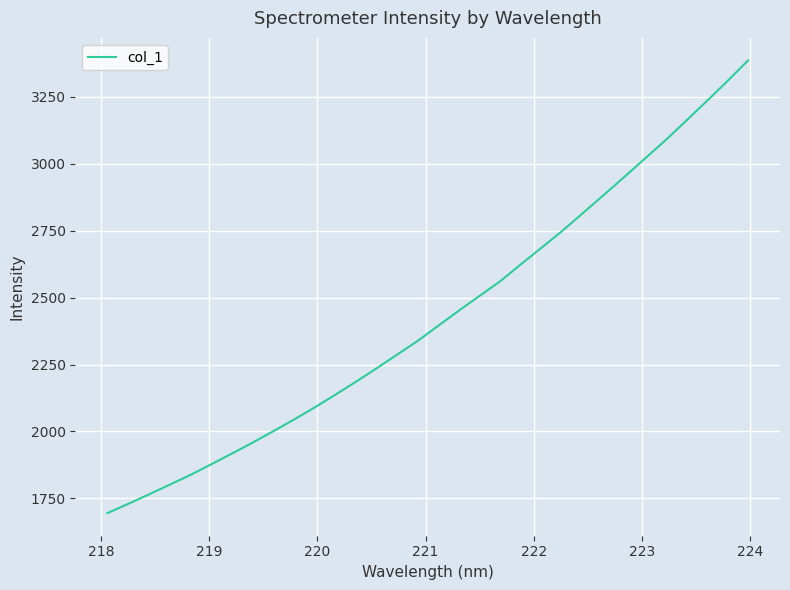

What is the minimum value shown in the chart?

1694.8